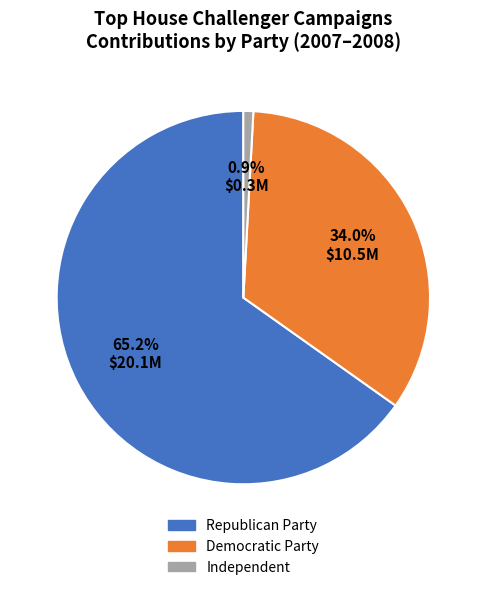

Count the number of slices in the pie.

3